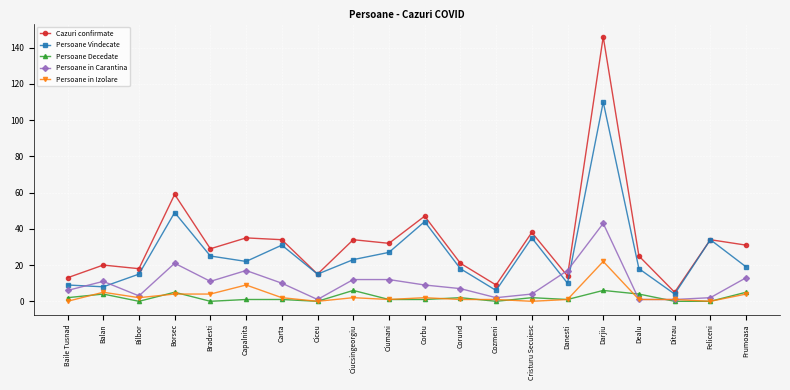

What is the difference between the highest and lowest values at Carta?

33